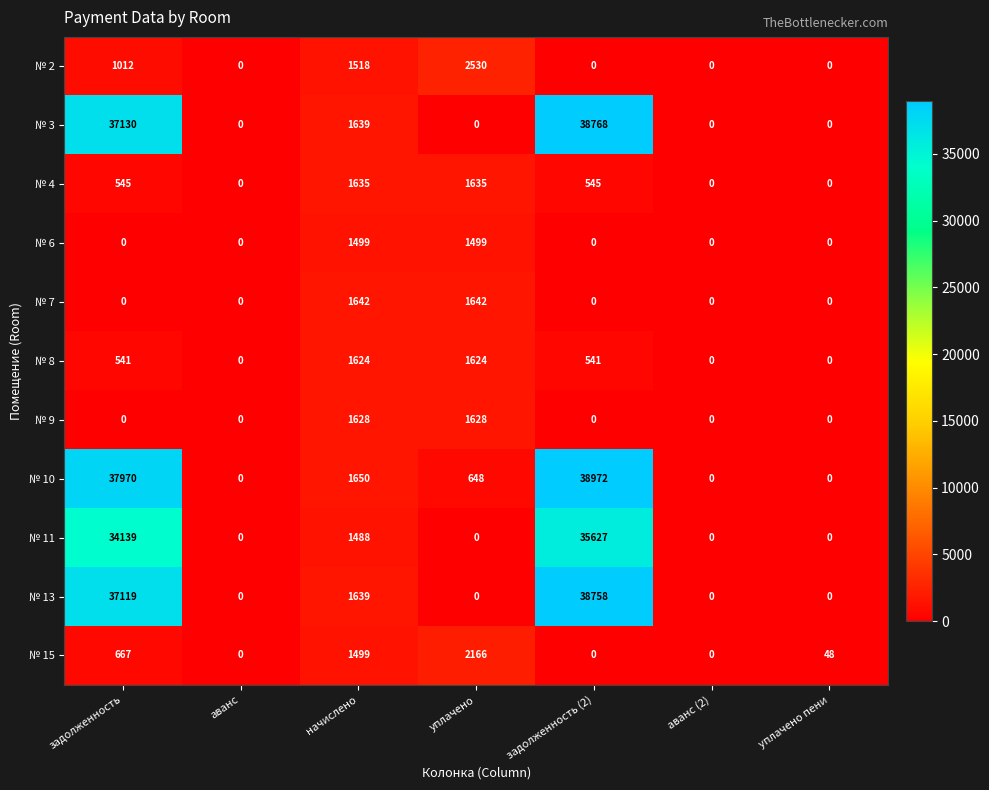

Which series has the widest spread of values?

№ 10